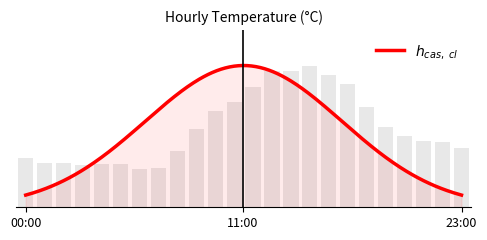

Reading left to right, list all the values displayed in this chart.

00:00=6.9	01:00=6.2	02:00=6.3	03:00=5.9	04:00=6.1	05:00=6.1	06:00=5.5	07:00=5.5	08:00=7.9	09:00=11.0	10:00=13.5	11:00=14.9	12:00=17.0	13:00=19.2	14:00=19.2	15:00=20.0	16:00=18.6	17:00=17.4	18:00=14.2	19:00=11.4	20:00=10.1	21:00=9.3	22:00=9.1	23:00=8.4